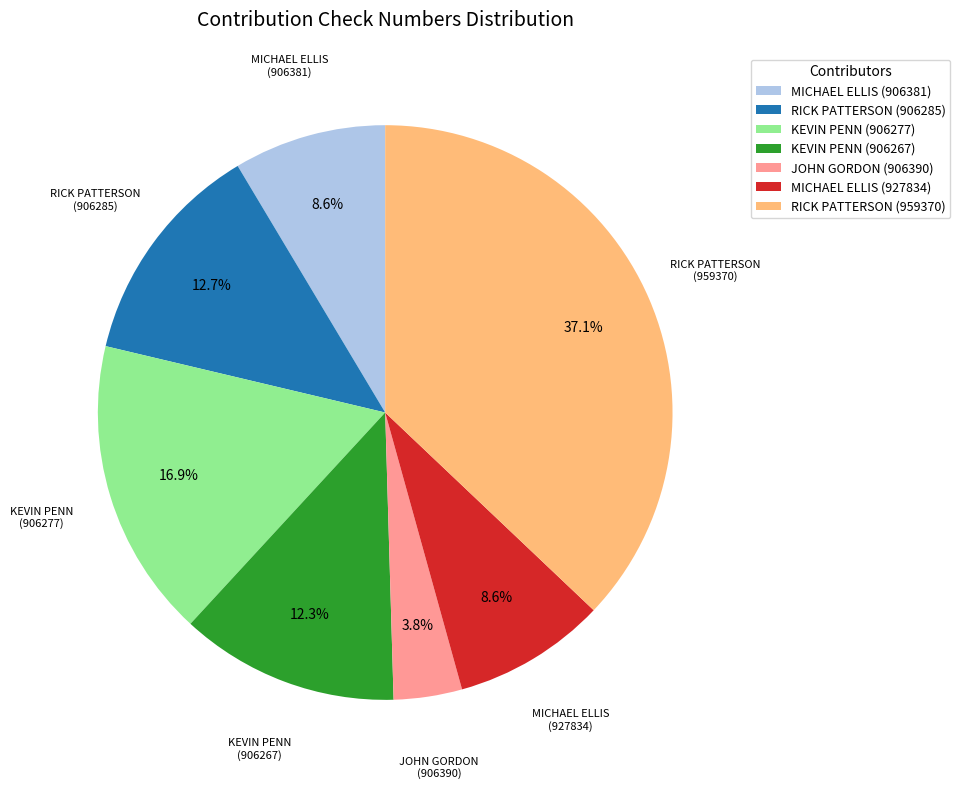

What is the ratio of the value at KEVIN PENN (906267) to the value at KEVIN PENN (906277)?

0.7